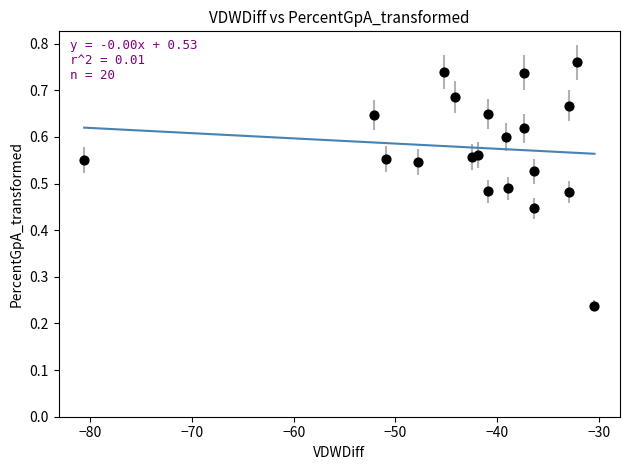

What is the range of X values (max minus min)?

50.1